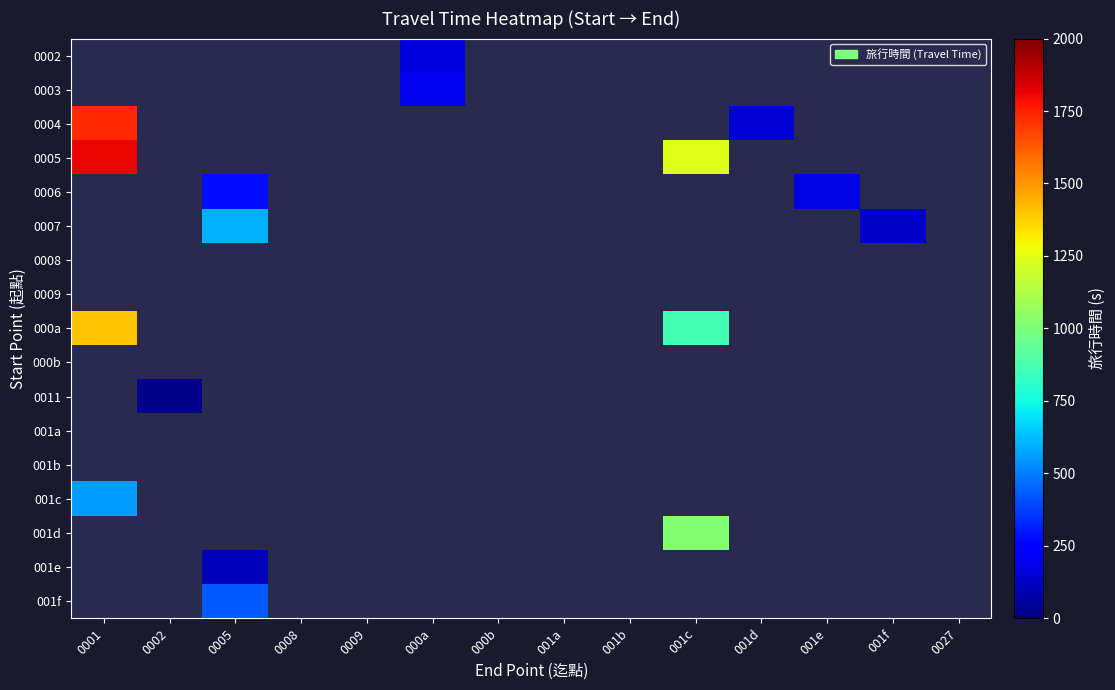

How many categories are shown in the chart?

14